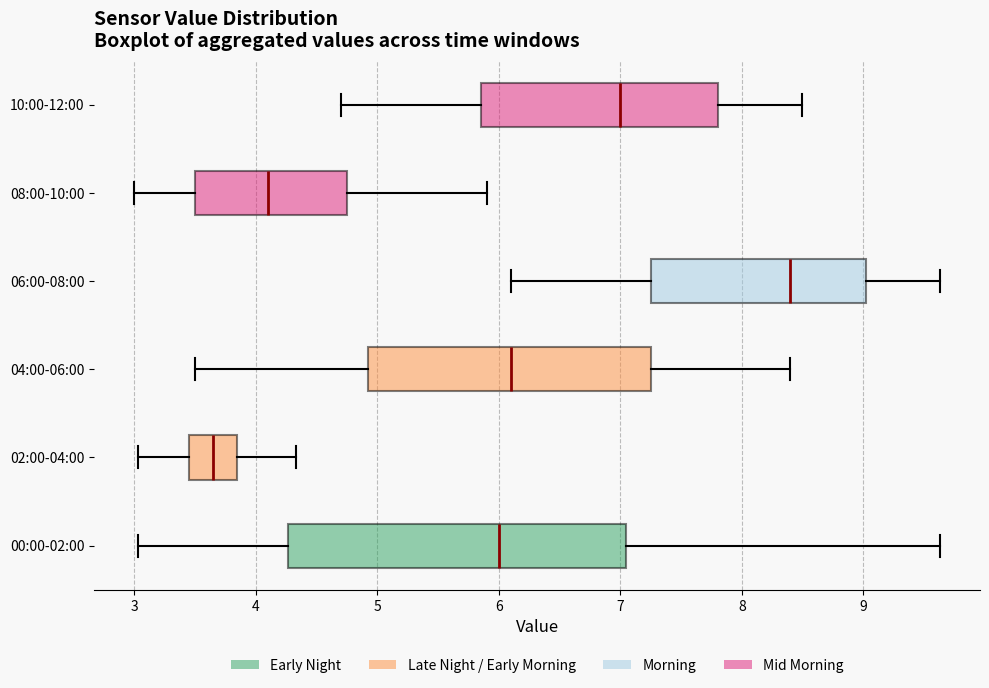

Which box's median line is the furthest to the right?

06:00-08:00